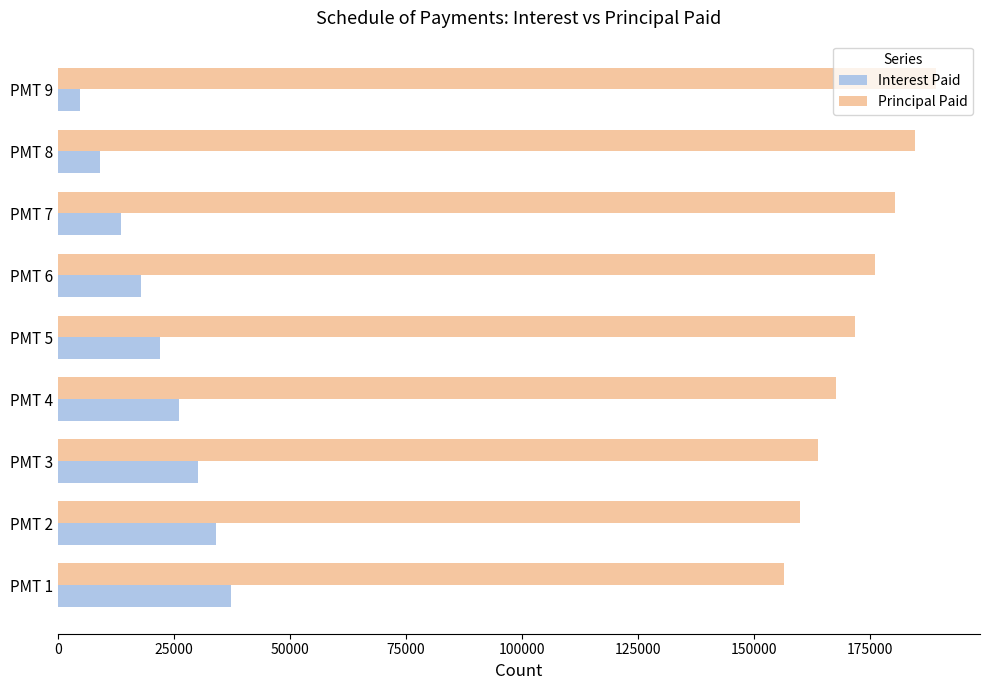

What is the difference between the highest and lowest values at PMT 8?

175680.8